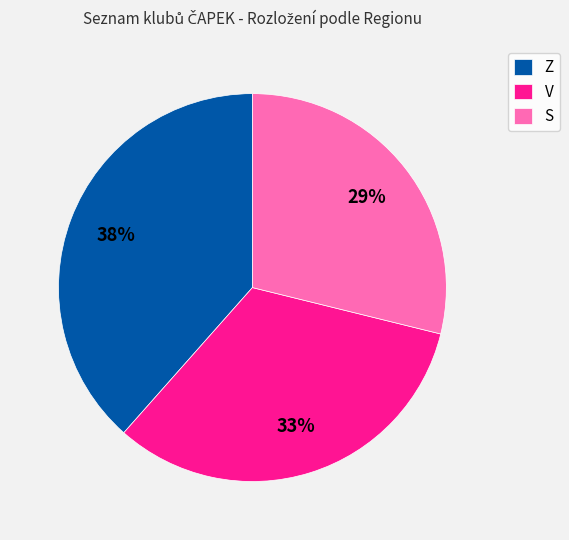

To the nearest percent, what is the combined percentage of Z and V?

71%